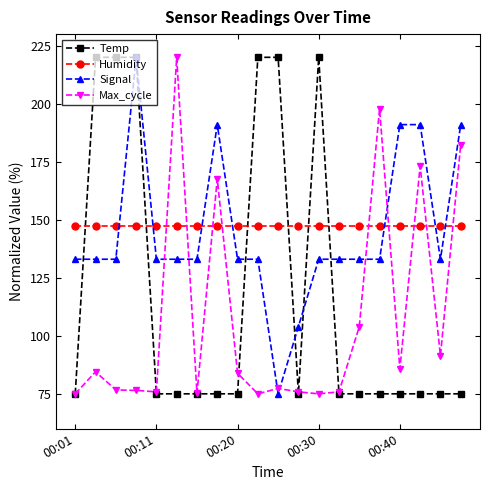

What is the maximum value for Temp?

220.0